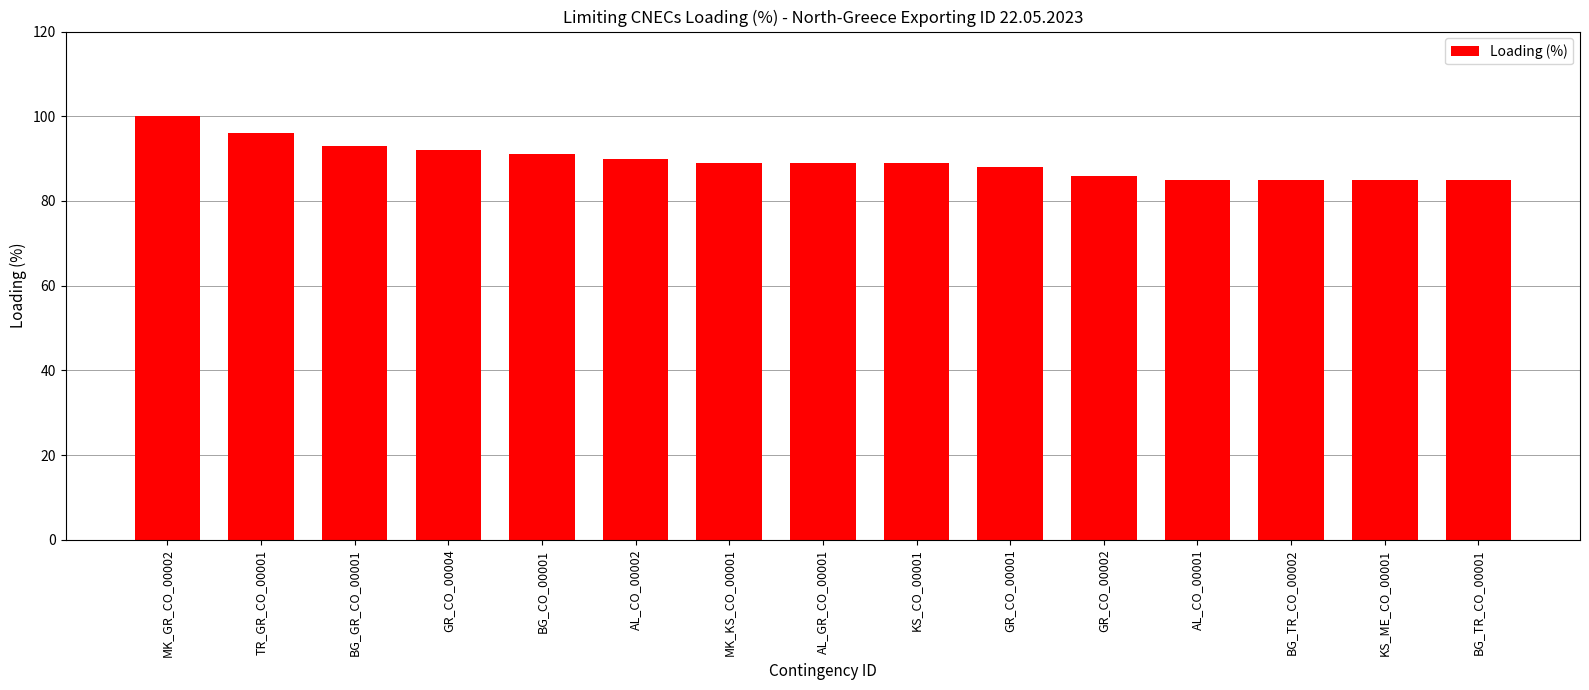

What is the label of the 4th bar from the left?

GR_CO_00004